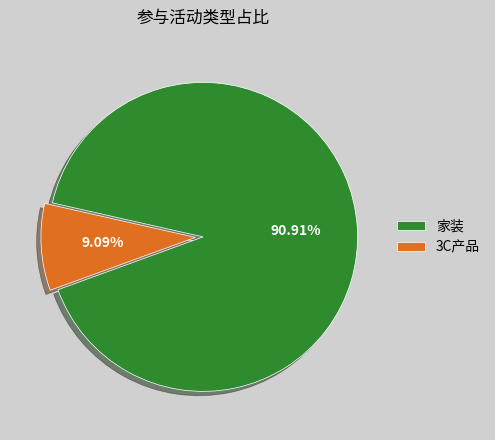

To the nearest percent, what is the average slice percentage?

50%